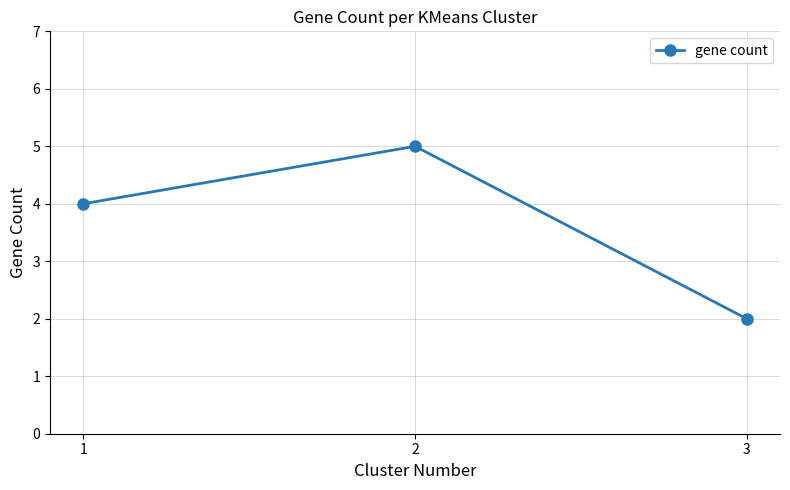

Reading left to right, what are all the values shown in this chart?

4	5	2